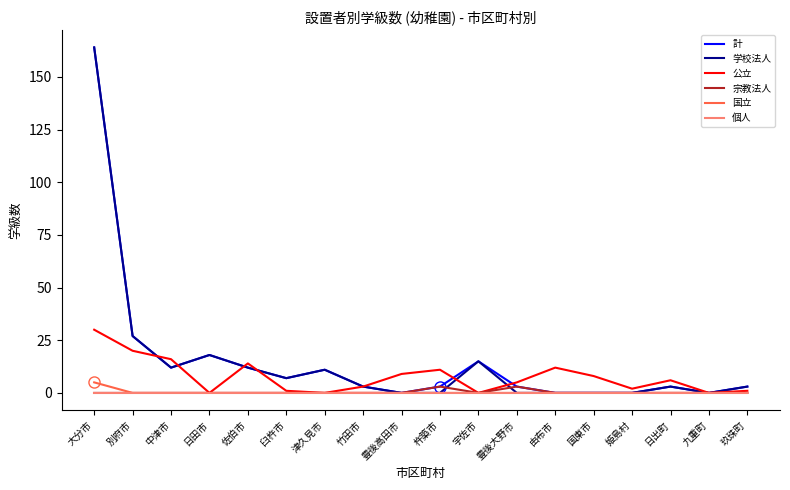

What is the highest value of the 学校法人 series?

164